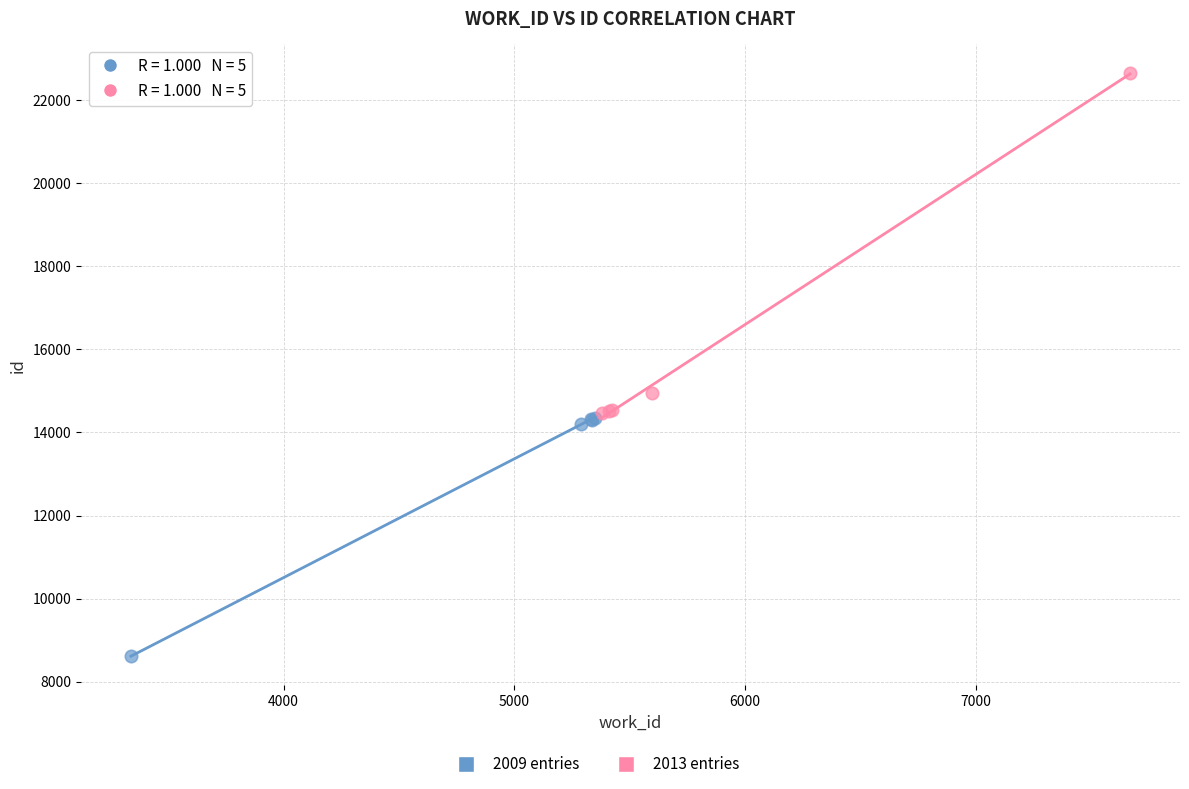

Which series contains the lowest Y value?

2009 entries